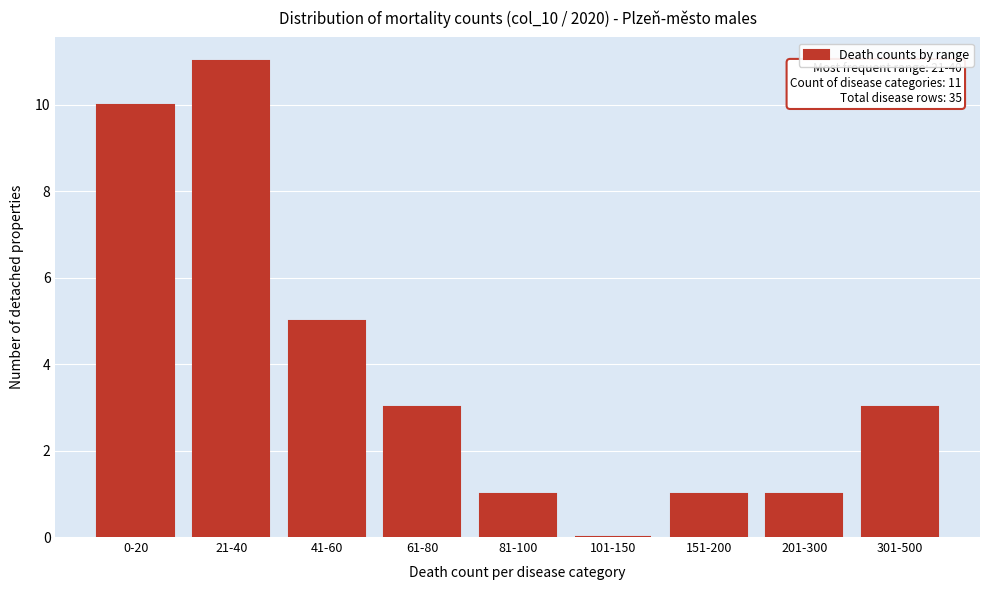

Reading right to left, list all the values displayed in this chart.

301-500=3	201-300=1	151-200=1	101-150=0	81-100=1	61-80=3	41-60=5	21-40=11	0-20=10